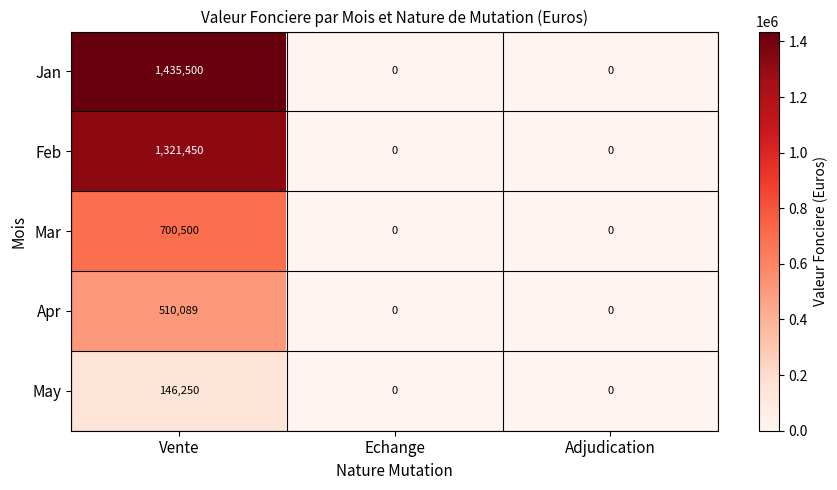

Is it true that Feb equals 789382 at Adjudication?

False